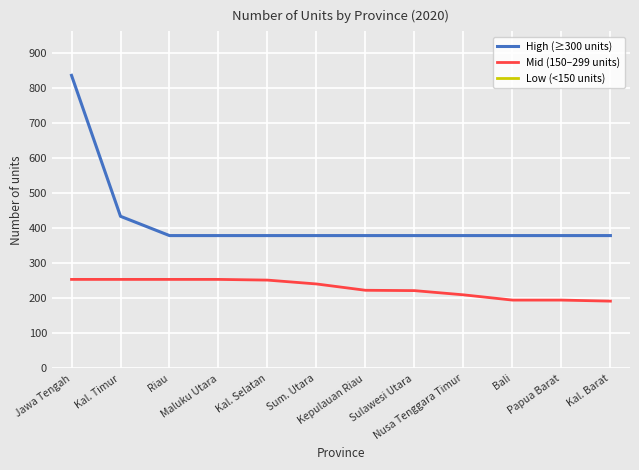

How many distinct data groups are displayed?

3